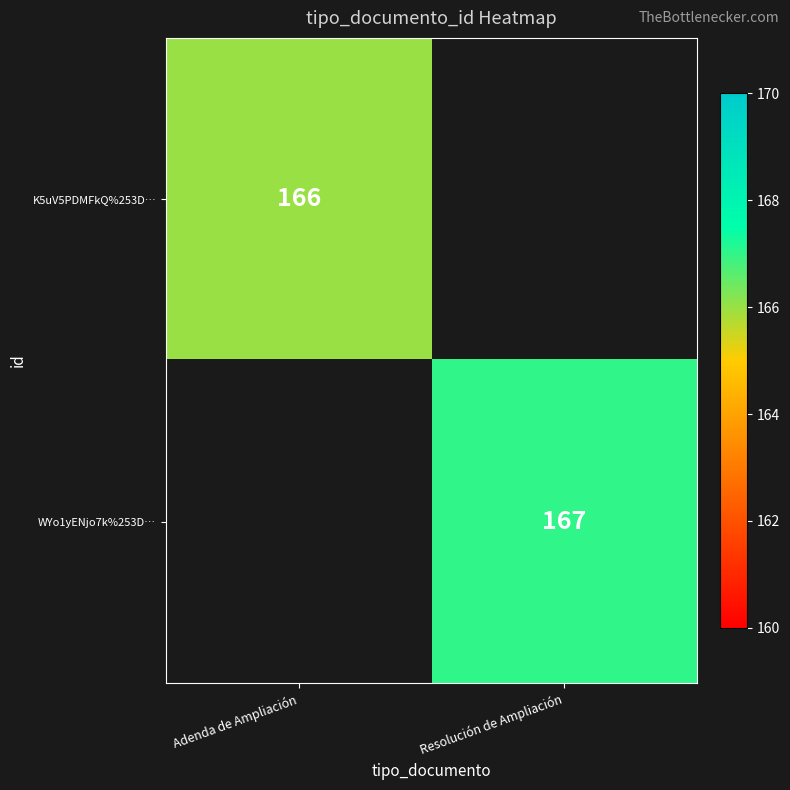

Is it true that K5uV5PDMFkQ%253D… equals 166 at Adenda de Ampliación?

True